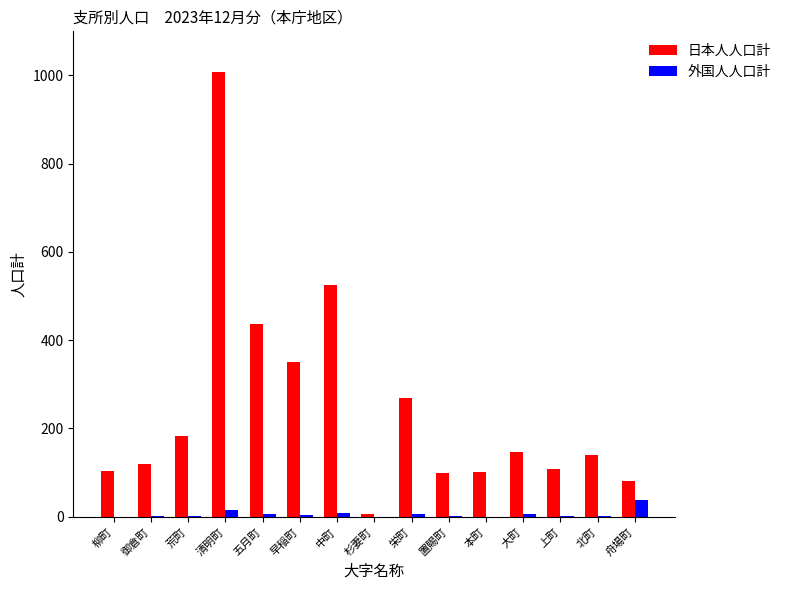

Which series has the largest total across all categories?

日本人人口計